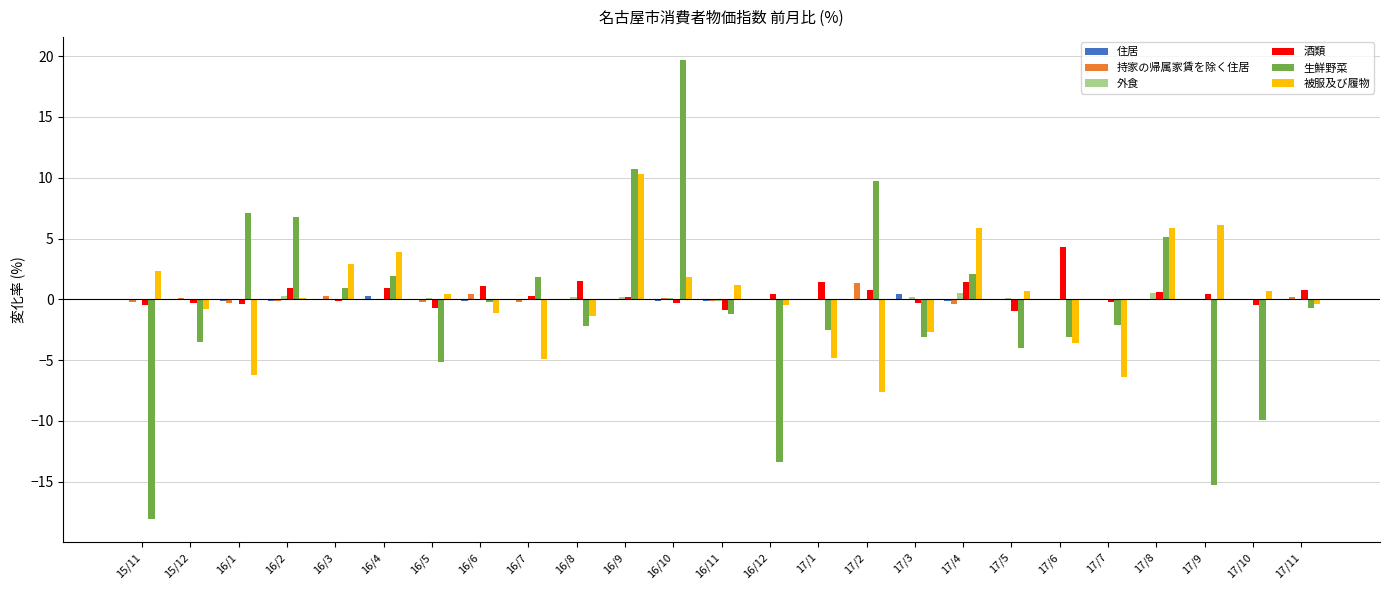

Are the bars grouped side by side (vs. stacked)?

Yes